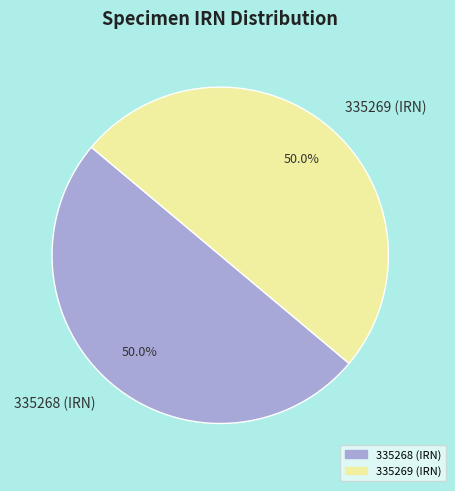

What is the ratio of the value at 335268 (IRN) to the value at 335269 (IRN)?

1.0